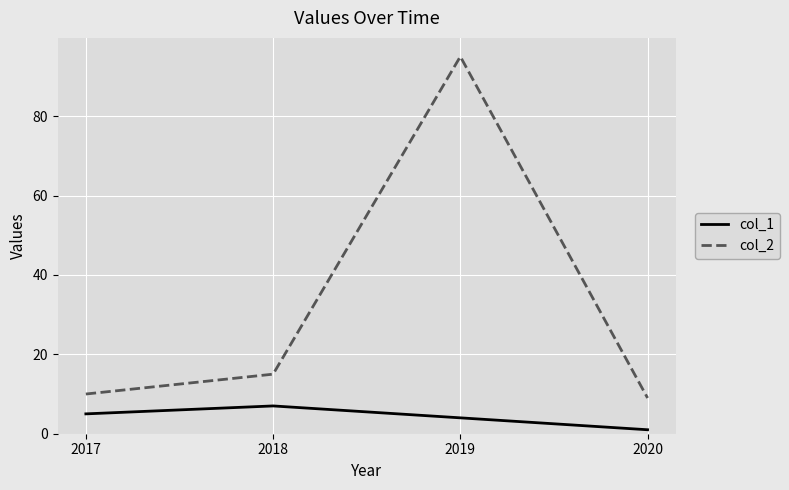

Is this an area chart (filled region under the line)?

No